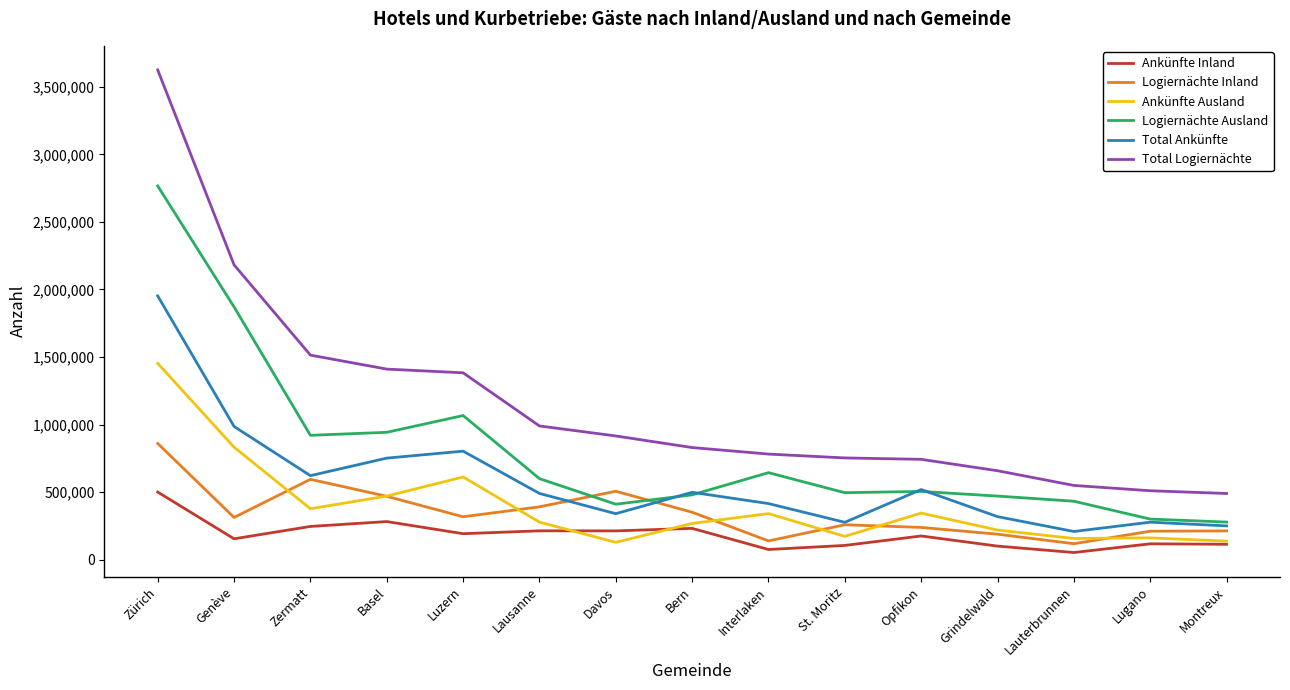

Where is the first local minimum for Ankünfte Inland?

Genève